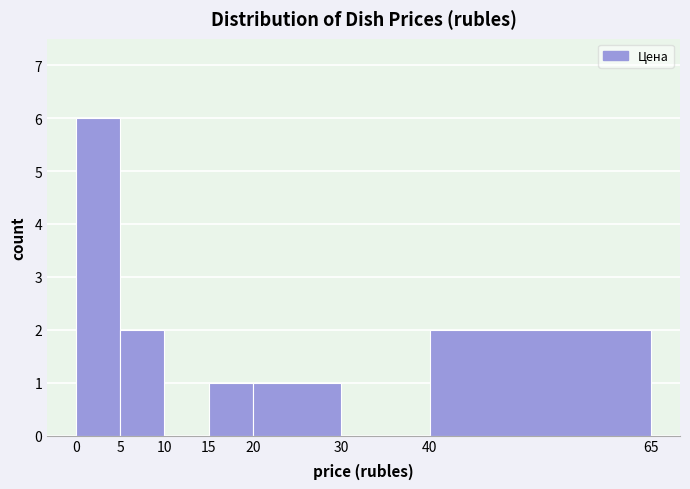

Reading left to right, transcribe this chart: for each bar, give the range it covers on the x-axis and its height. The values are not printed on the chart, so give them approximately, as read against the axis.

0 to 5: 6
5 to 10: 2
10 to 15: 0
15 to 20: 1
20 to 30: 1
30 to 40: 0
40 to 65: 2